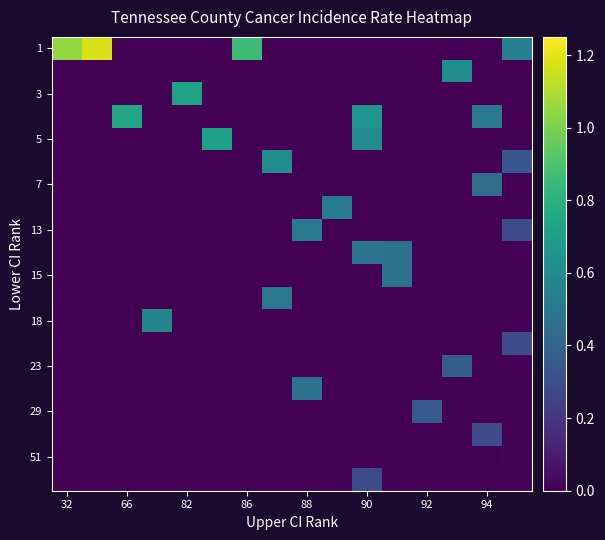

How many data points does each series have?

16